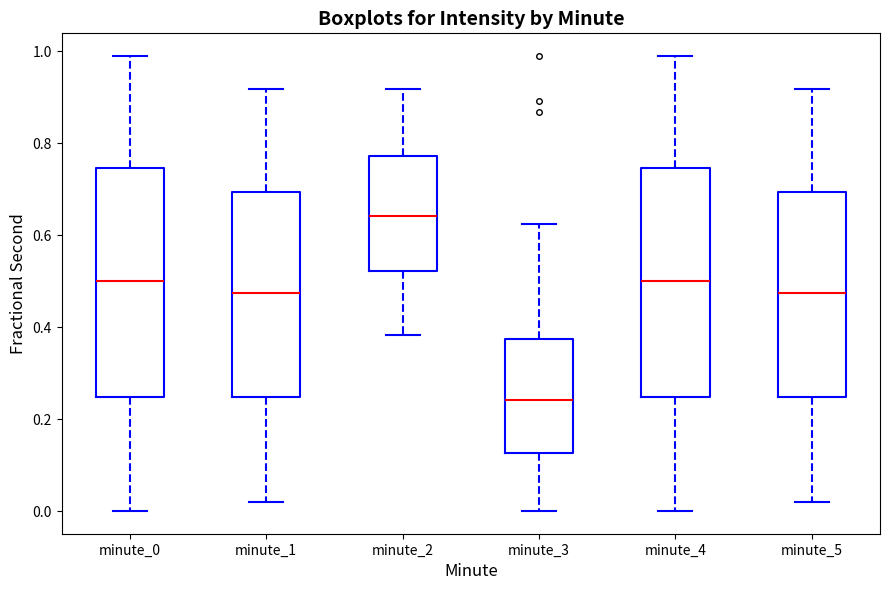

Where does the lower whisker of the box for minute_4 end on the y-axis? The values are not printed on the chart, so give them approximately, as read against the axis.

0.00